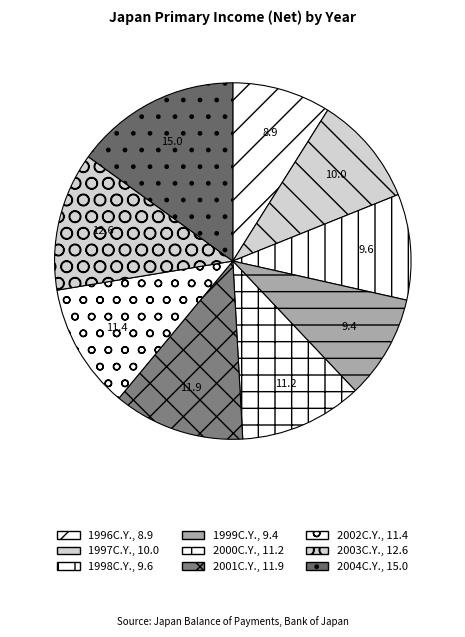

How many slices are in this pie chart?

9